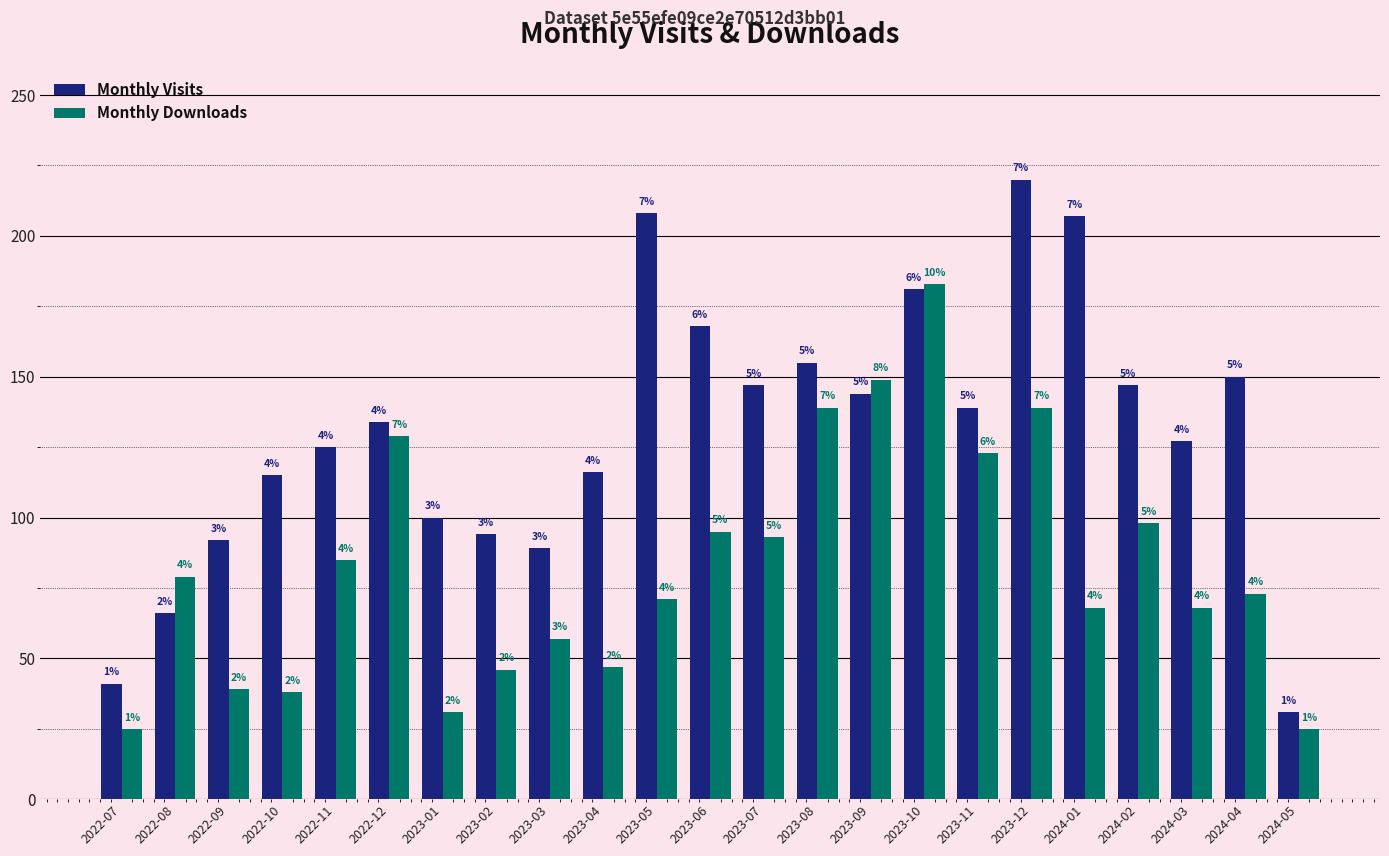

List the series in order of their peak value, highest first.

Monthly Visits, Monthly Downloads